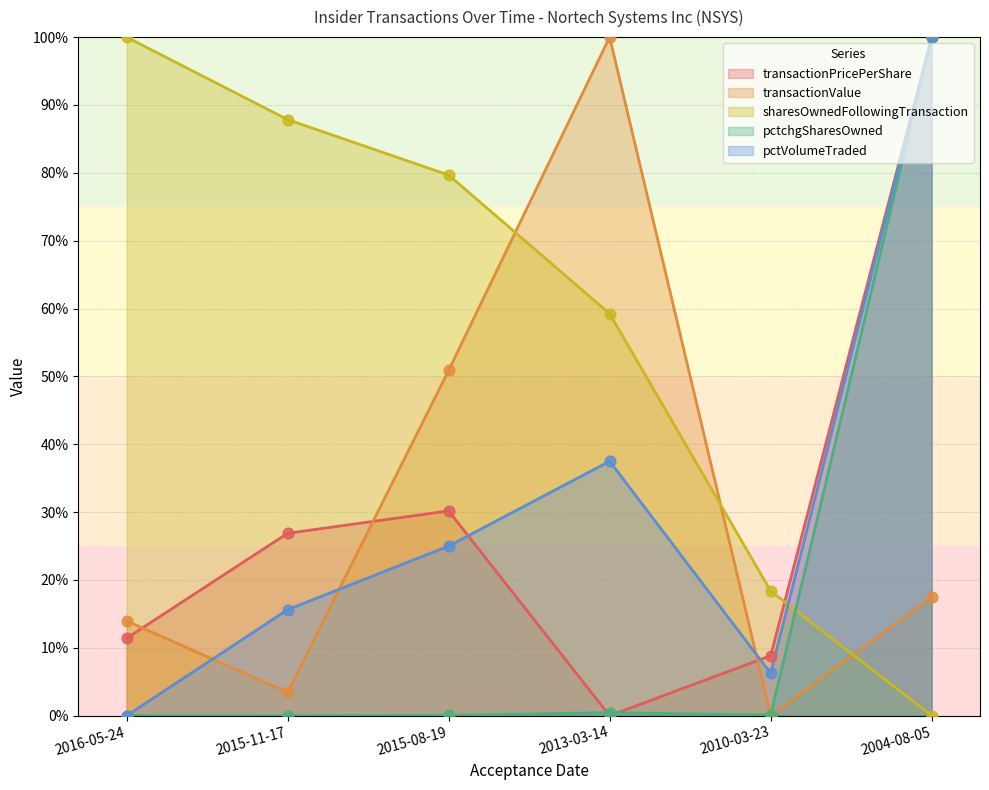

Is the value of transactionPricePerShare at 2013-03-14 greater than the value of sharesOwnedFollowingTransaction at 2016-05-24?

No